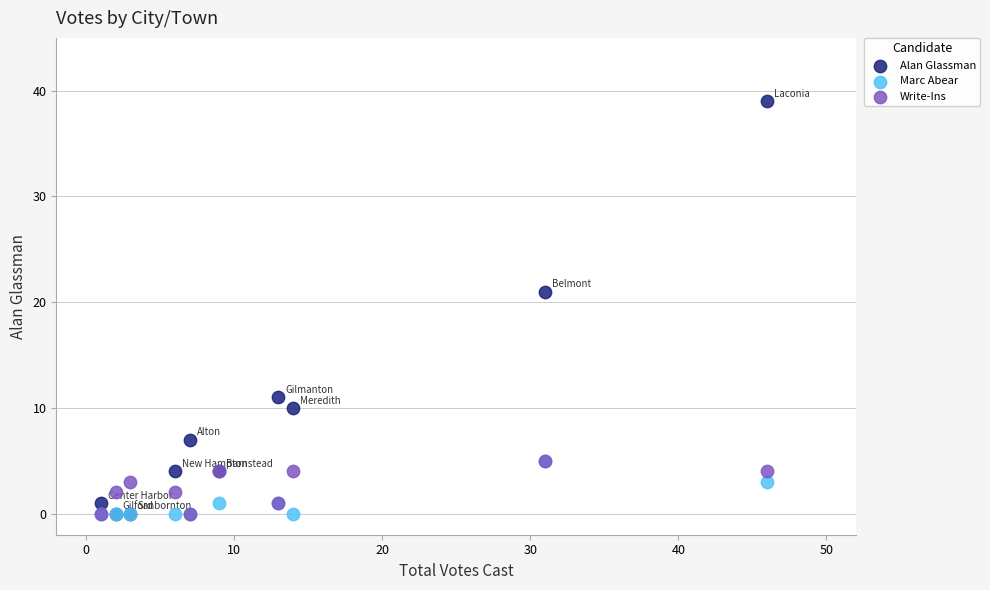

Across all series, what Y value is closest to 19?

21